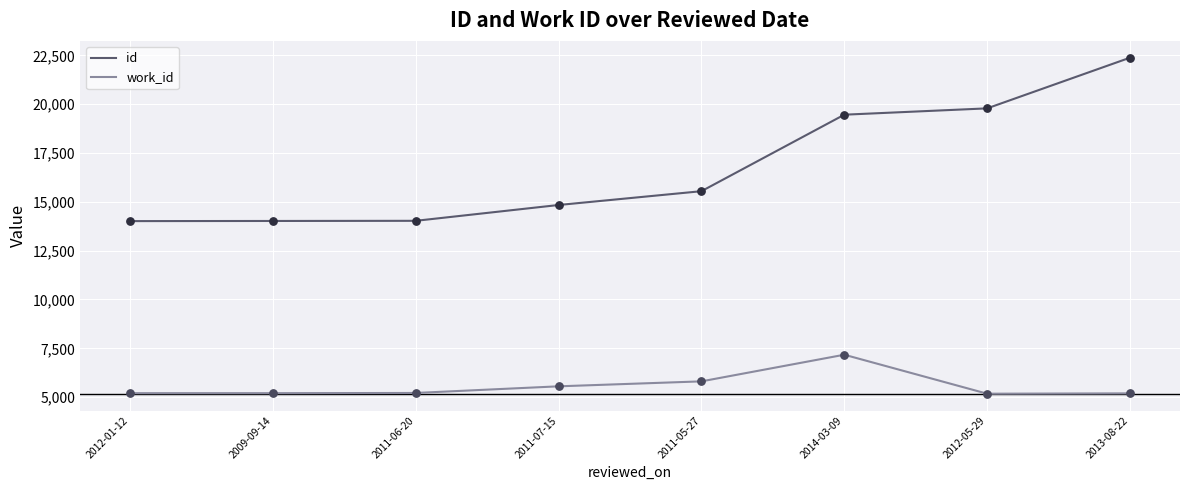

Which series changed the most between 2009-09-14 and 2013-08-22?

id